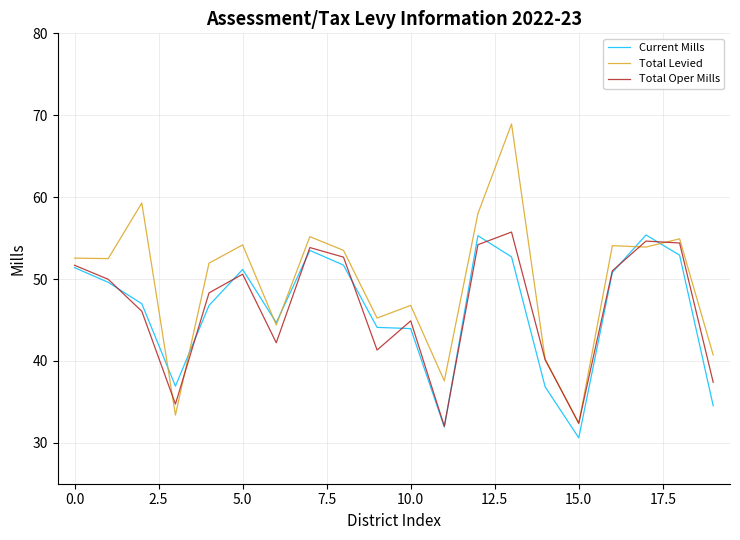

Which series has the largest range (max minus min)?

Total Levied